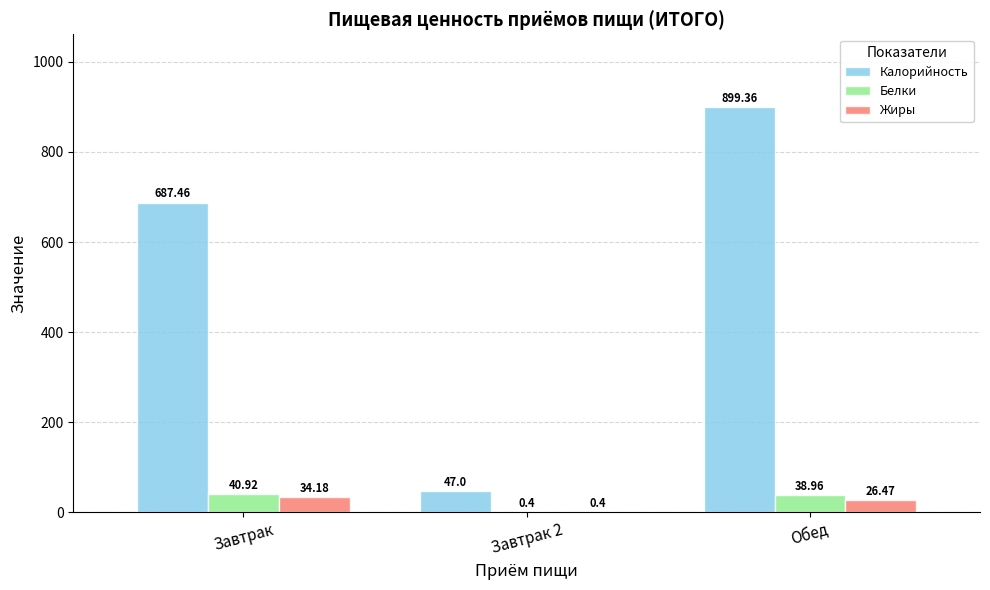

Which series has the largest total across all categories?

Калорийность